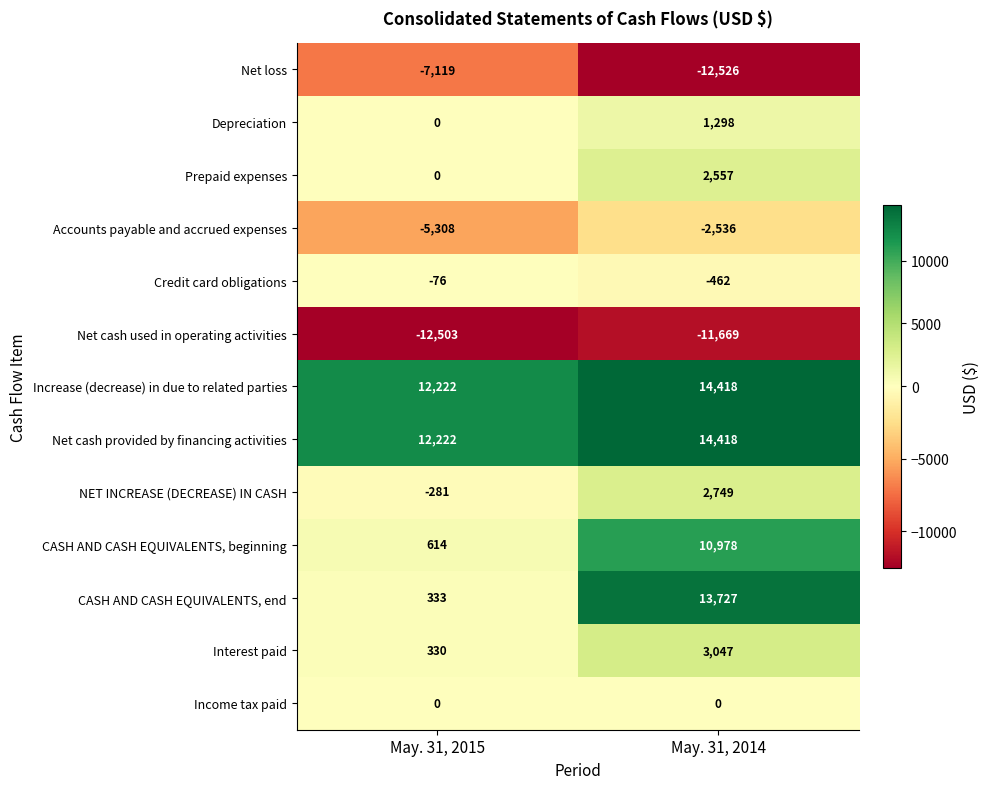

Reading right to left, what are all the values shown in this chart?

Net loss: -12526	-7119
Depreciation: 1298	0
Prepaid expenses: 2557	0
Accounts payable and accrued expenses: -2536	-5308
Credit card obligations: -462	-76
Net cash used in operating activities: -11669	-12503
Increase (decrease) in due to related parties: 14418	12222
Net cash provided by financing activities: 14418	12222
NET INCREASE (DECREASE) IN CASH: 2749	-281
CASH AND CASH EQUIVALENTS, beginning: 10978	614
CASH AND CASH EQUIVALENTS, end: 13727	333
Interest paid: 3047	330
Income tax paid: 0	0